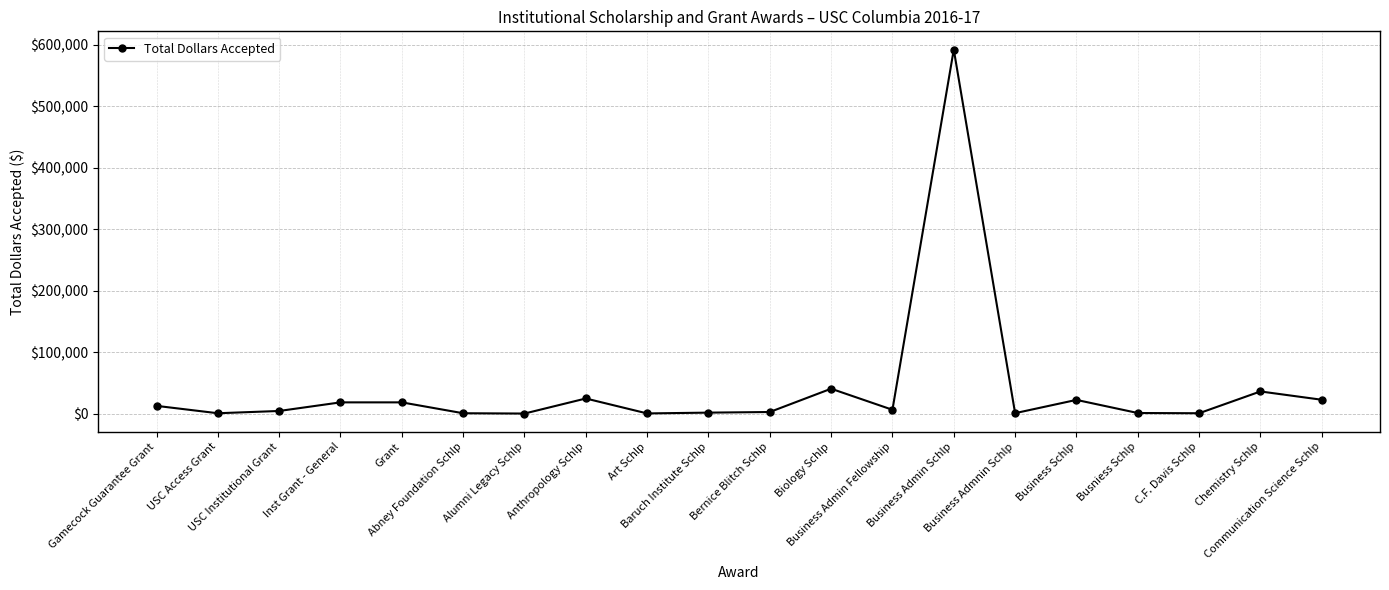

What is the sum of all values?

814001.6